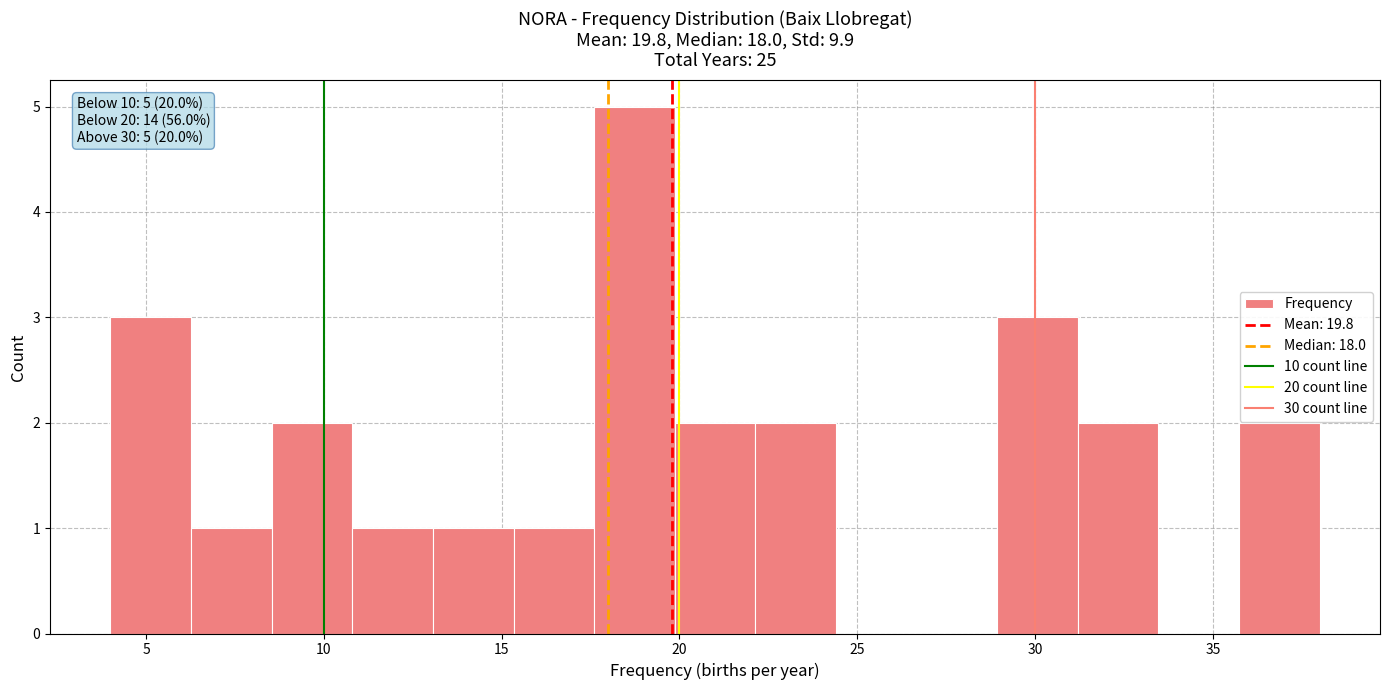

Over which range of the x-axis is the bar tallest?

17.5 to 20.0